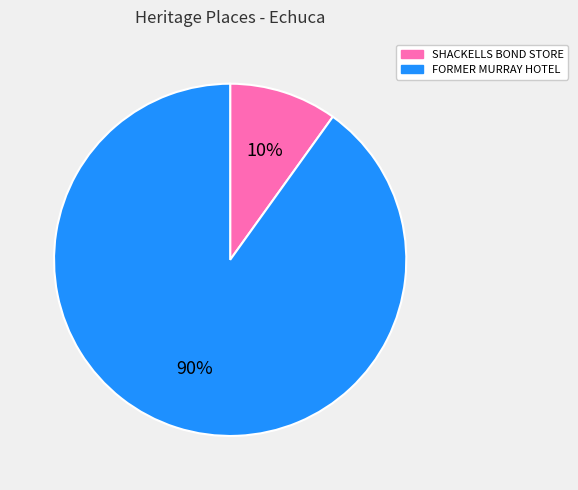

Does FORMER MURRAY HOTEL account for over 50% of the chart?

Yes